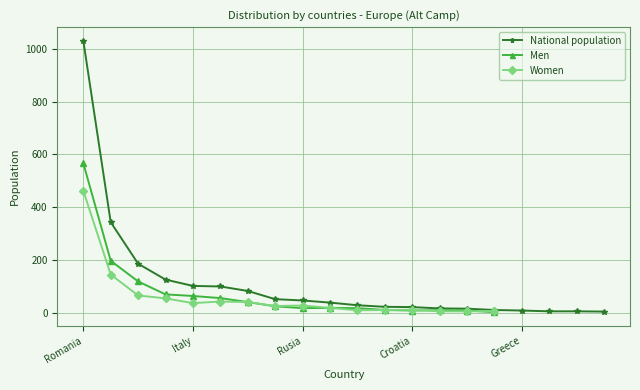

Which series has the largest total across all categories?

National population